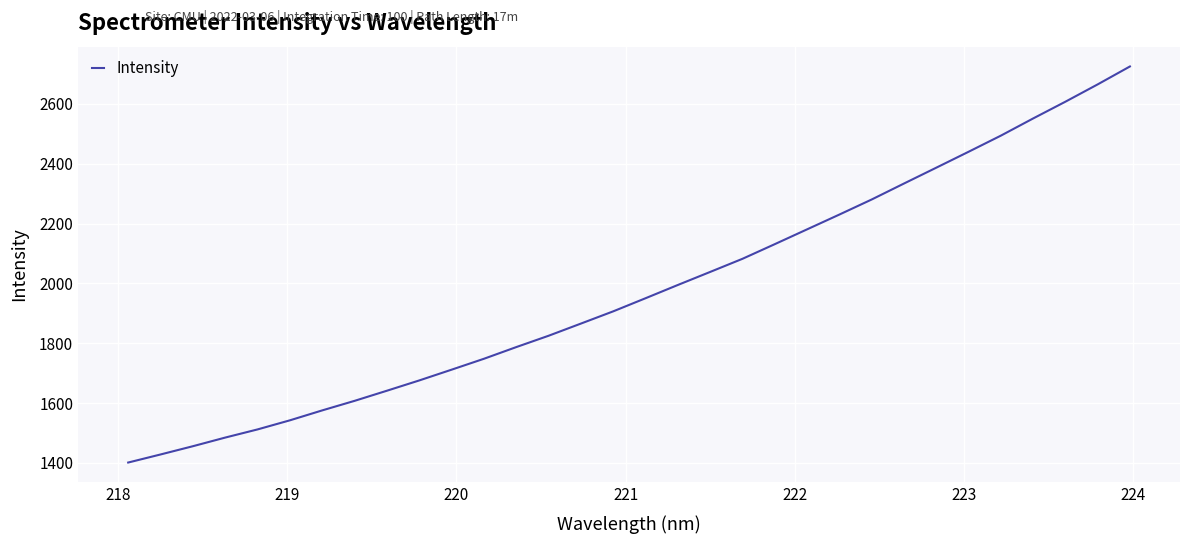

What is the smallest value displayed?

1401.5